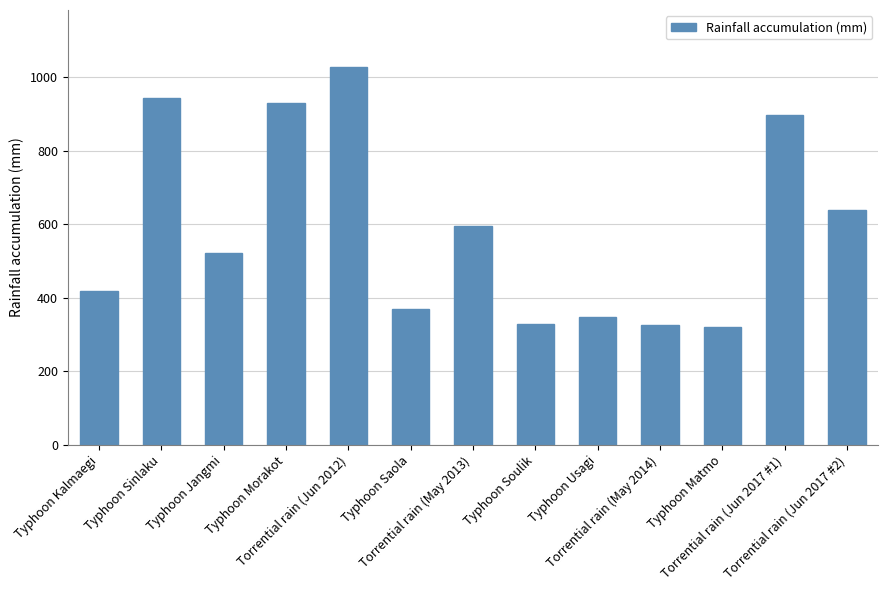

What is the ratio of the value at Torrential rain (Jun 2017 #1) to the value at Typhoon Sinlaku?

1.0